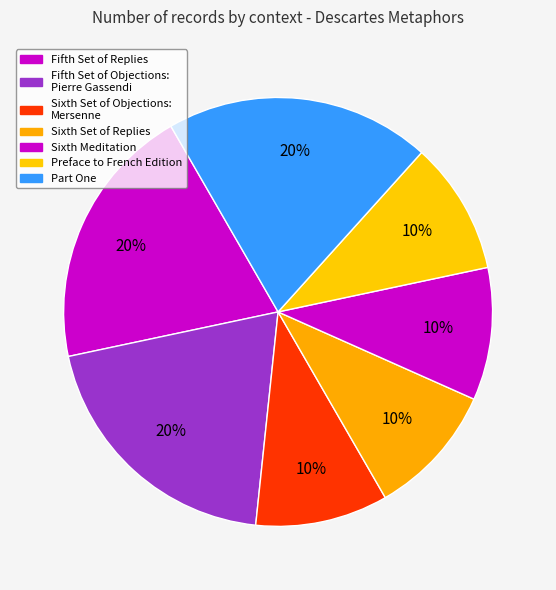

Count the number of slices in the pie.

7